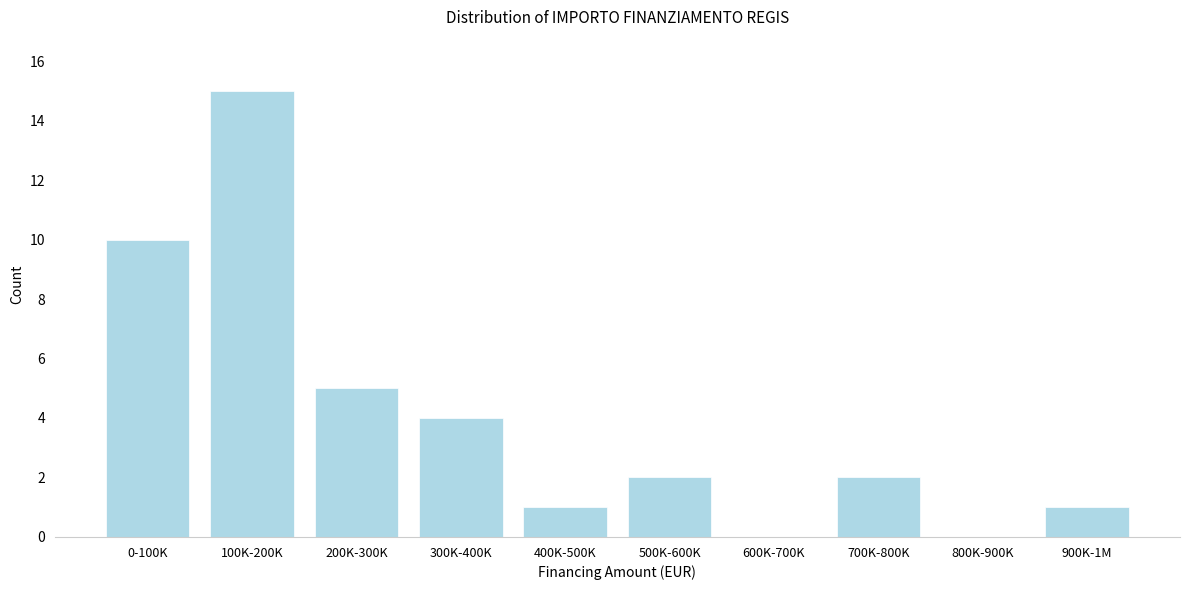

Reading left to right, extract all data points from this chart.

0-100K=10	100K-200K=15	200K-300K=5	300K-400K=4	400K-500K=1	500K-600K=2	600K-700K=0	700K-800K=2	800K-900K=0	900K-1M=1